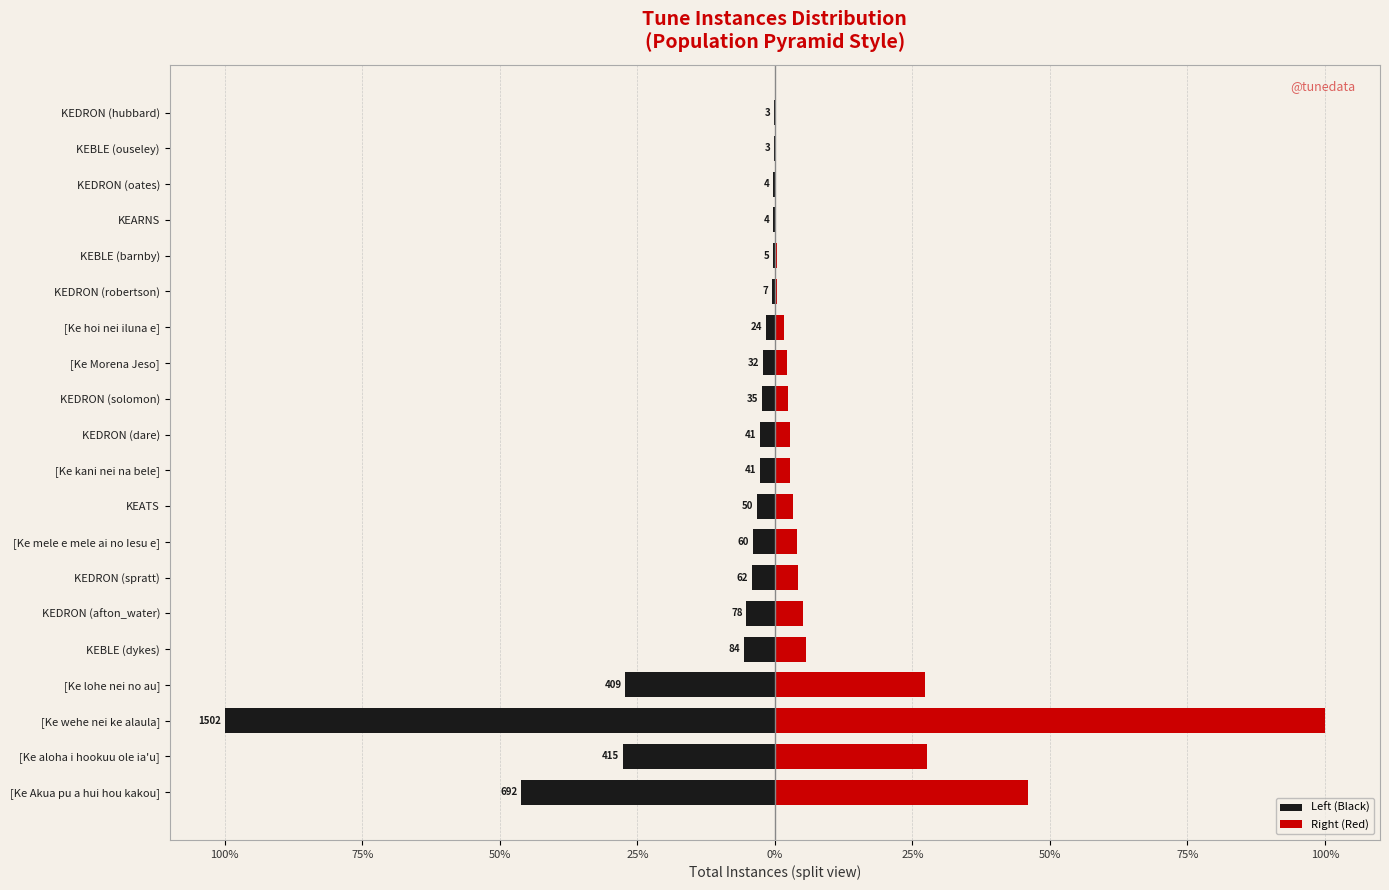

Rank the series by their maximum value, from highest to lowest.

Right (Red), Left (Black)